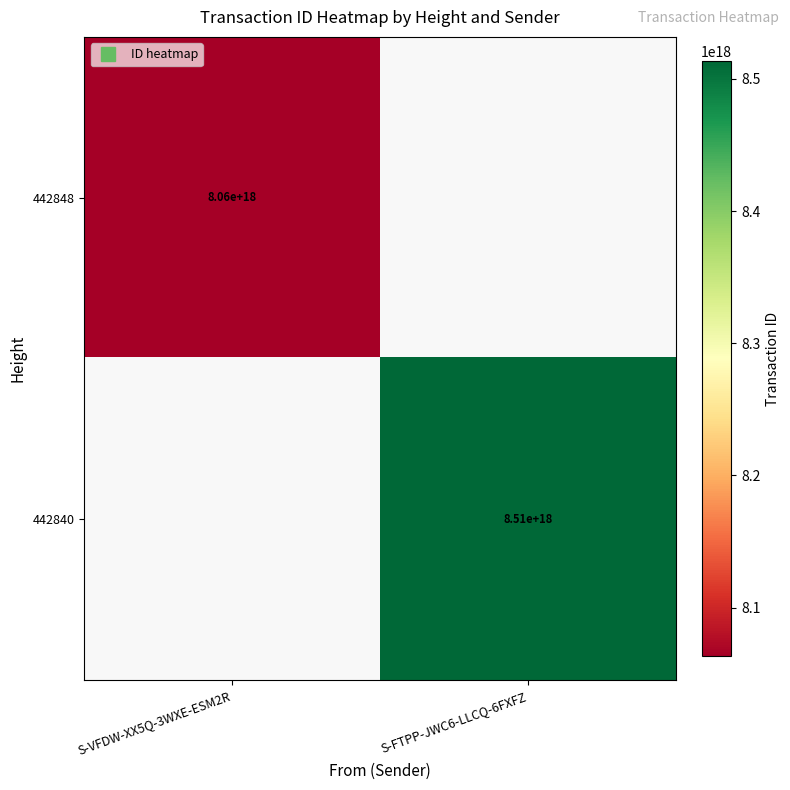

Which label corresponds to the largest value in the chart?

S-FTPP-JWC6-LLCQ-6FXFZ